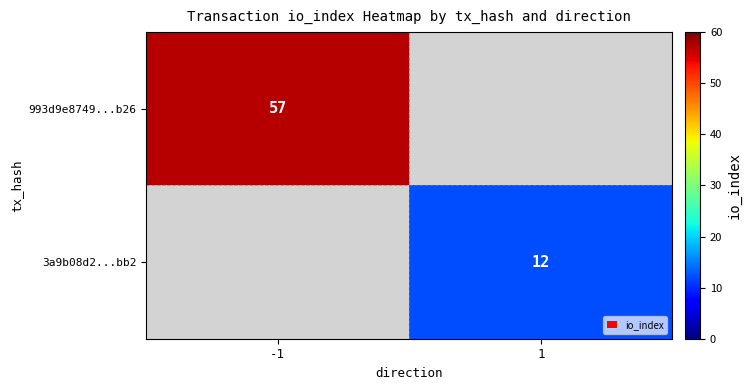

Is it true that 993d9e8749...b26 equals 57 at -1?

True